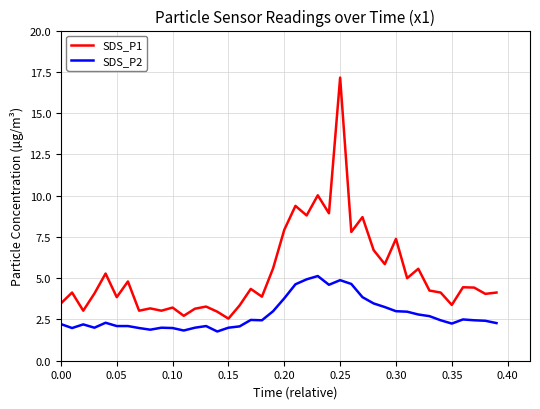

List the series in order of their overall mean, highest first.

SDS_P1, SDS_P2